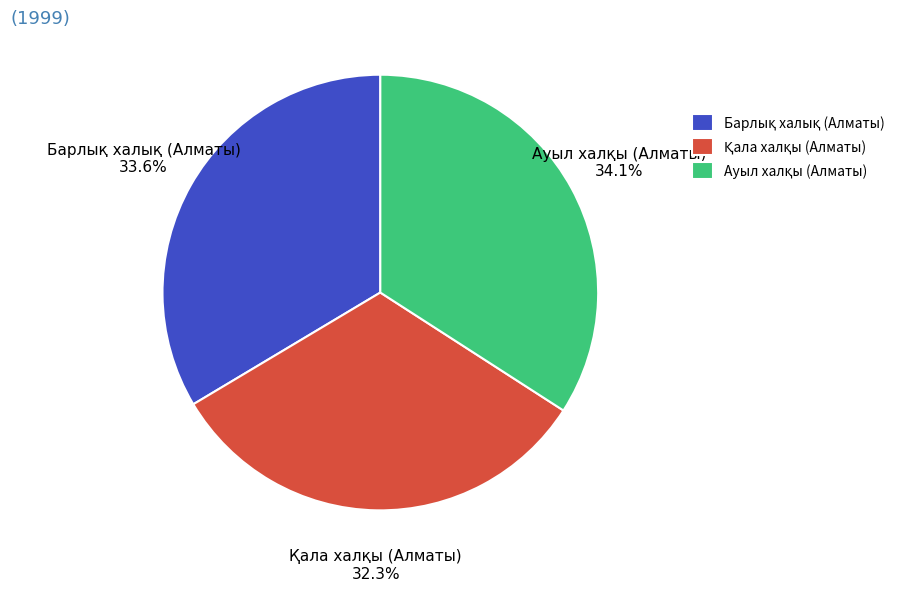

Is there any slice that represents more than half of the pie?

No